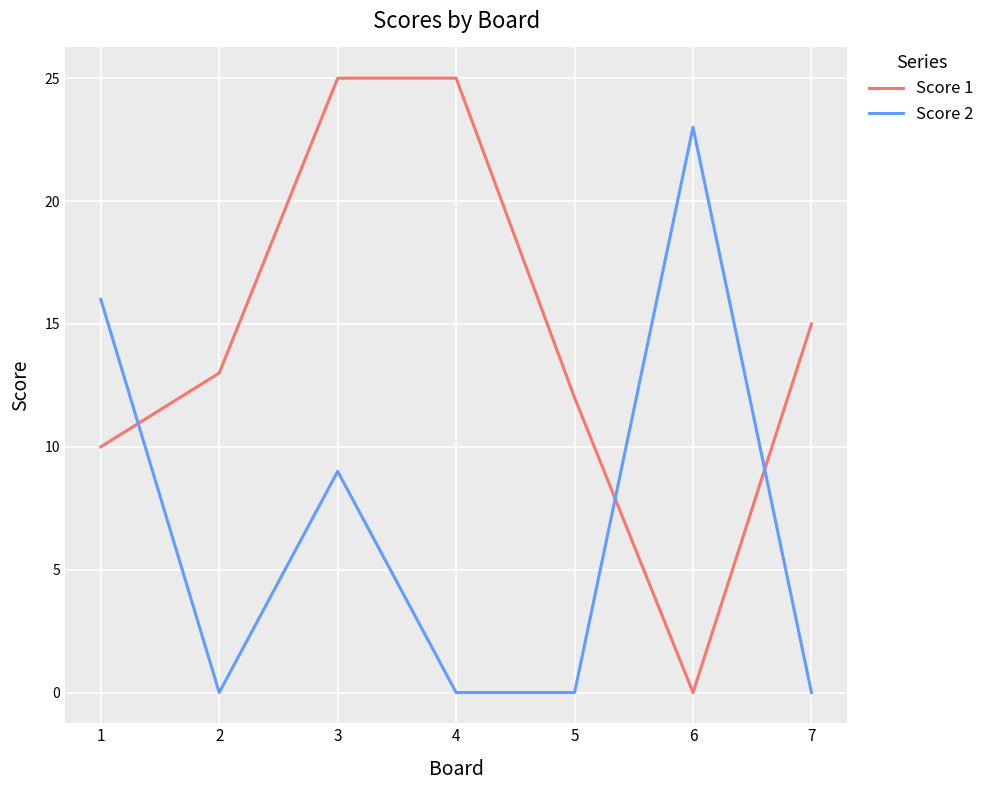

Reading left to right, extract all data points from this chart.

Score 1: 10	13	25	25	12	0	15
Score 2: 16	0	9	0	0	23	0